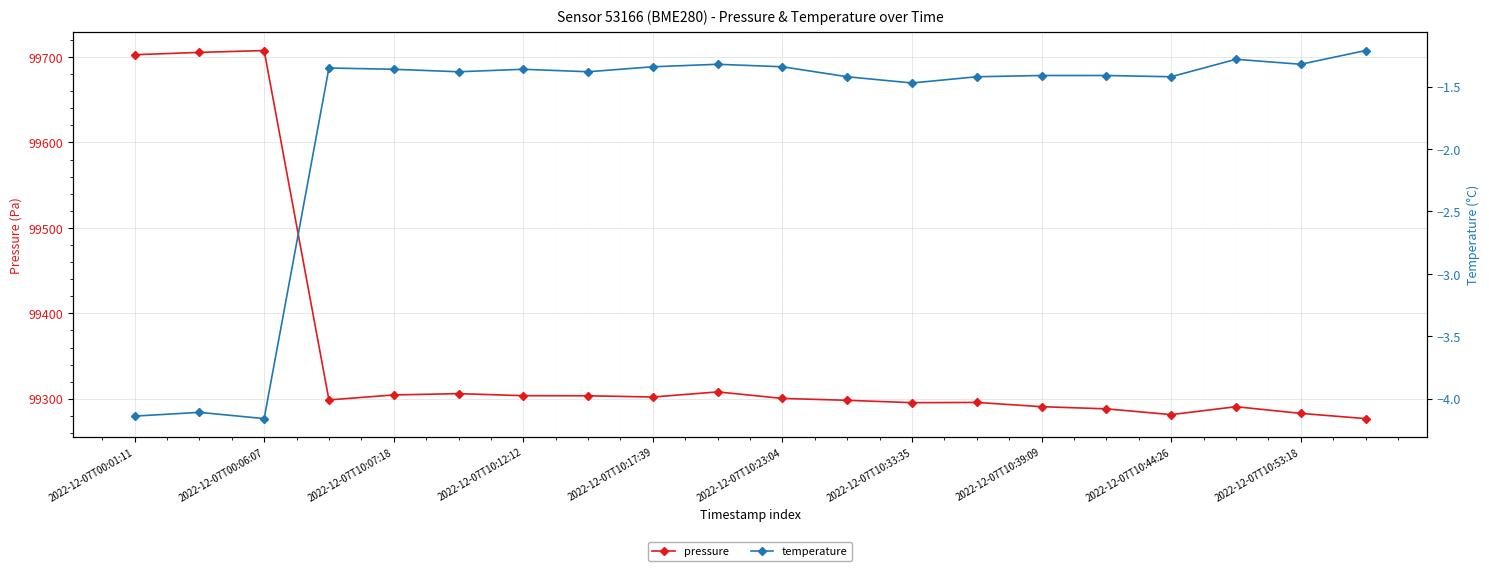

What is the label of the 1st point from the left?

2022-12-07T00:01:11